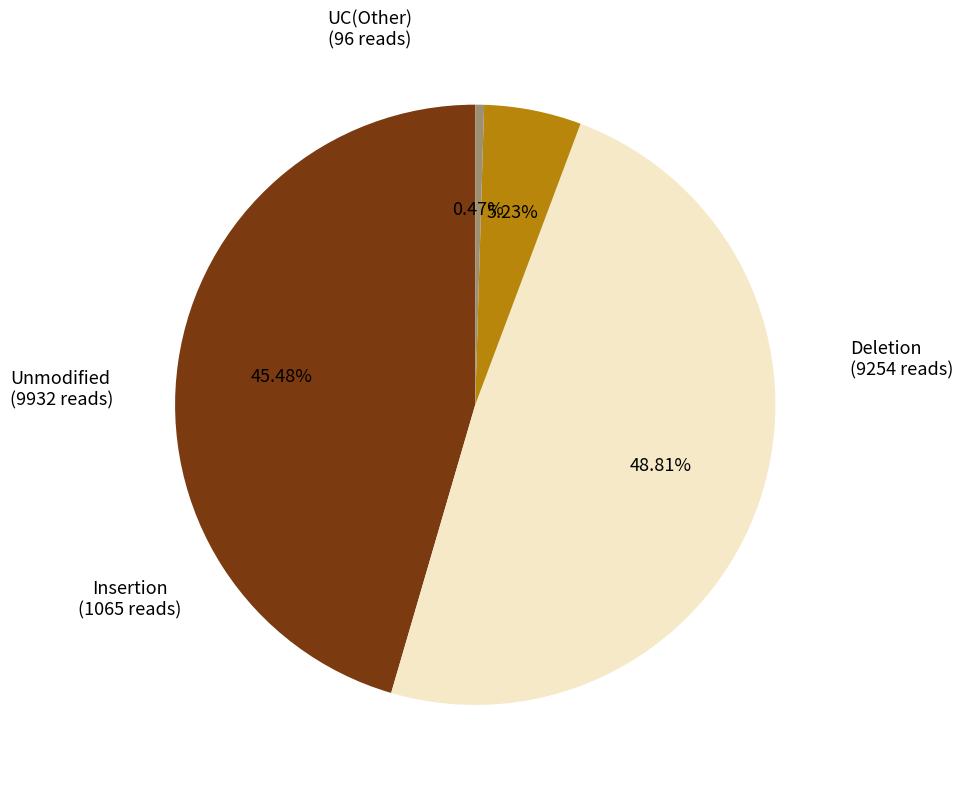

How many segments does this pie chart have?

4